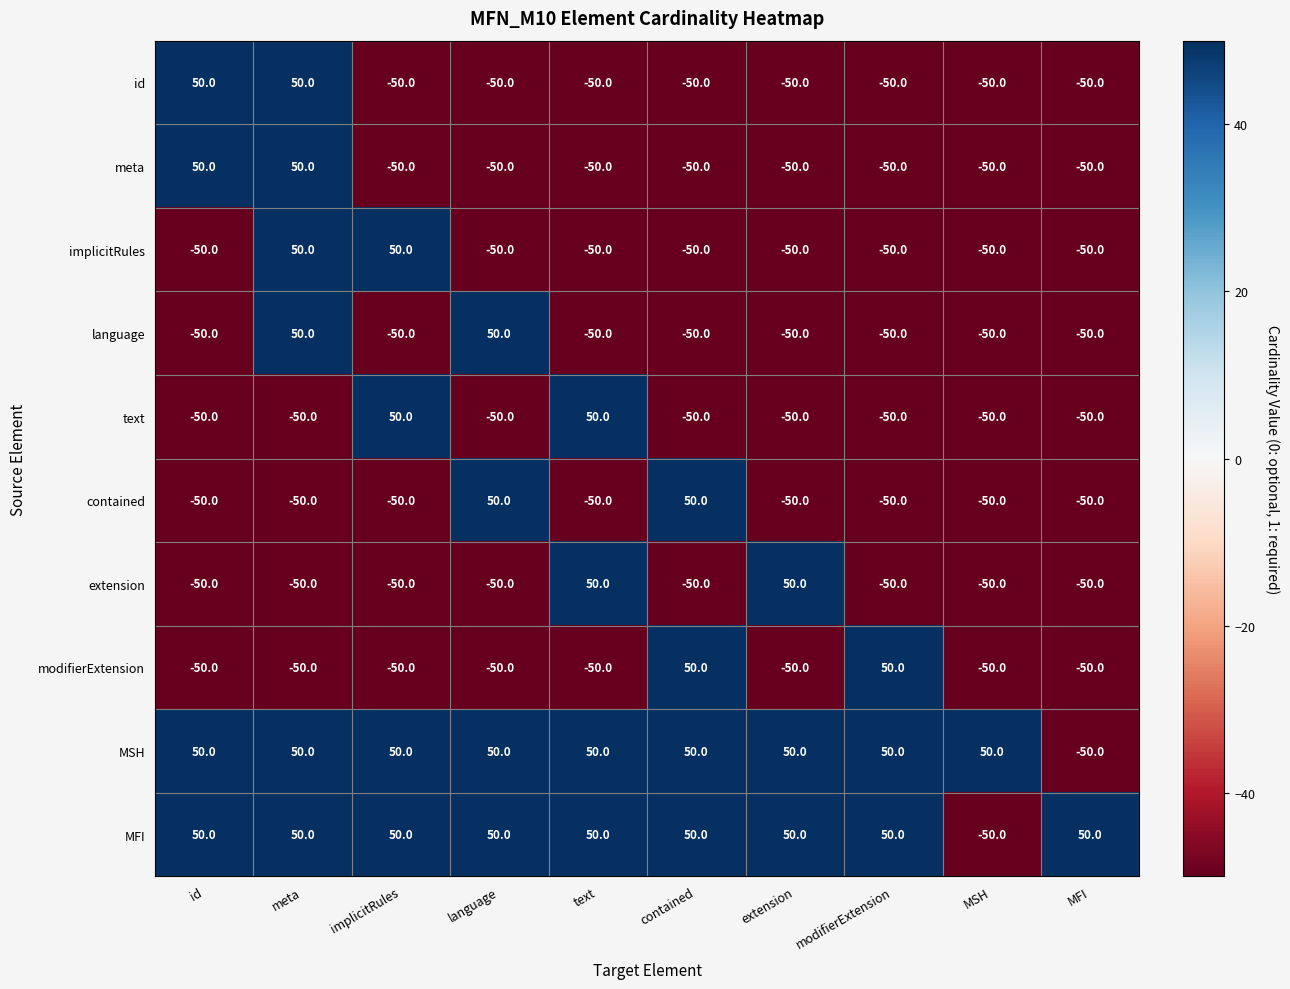

At which category is the sum across all series the highest?

meta